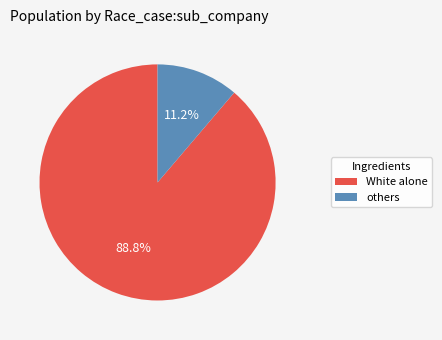

Count the number of slices in the pie.

2